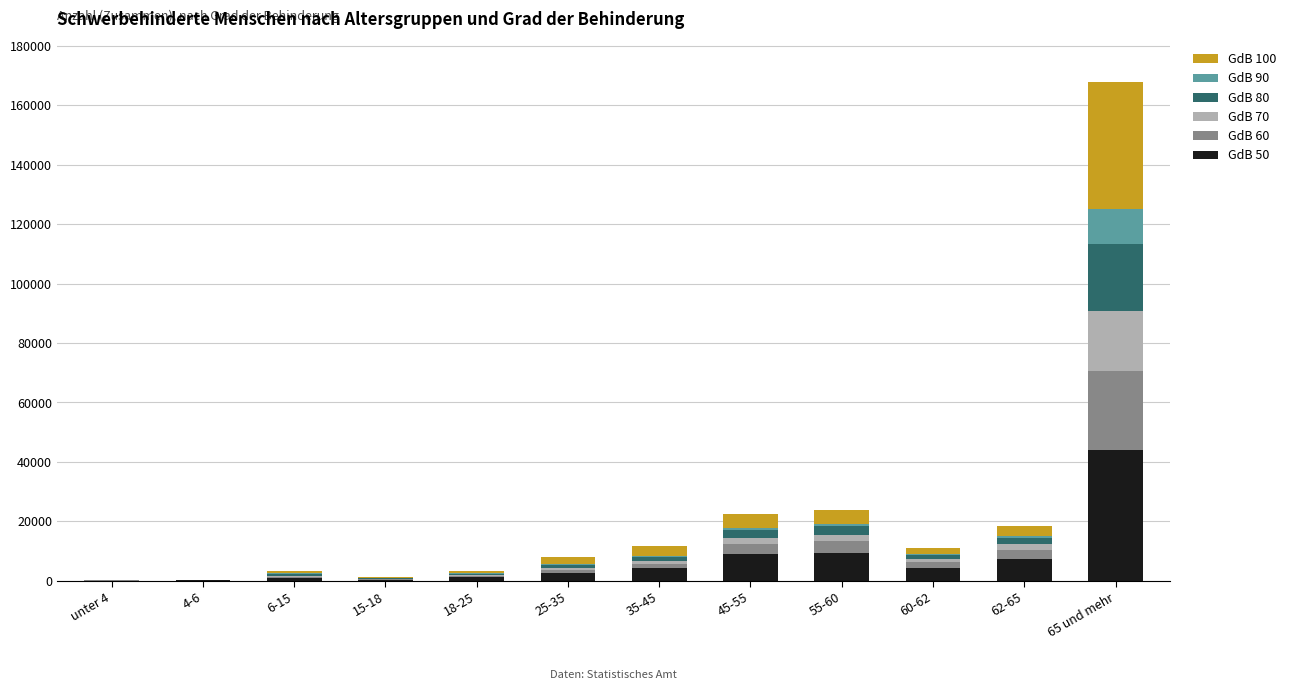

At which category is the sum across all series the highest?

65 und mehr